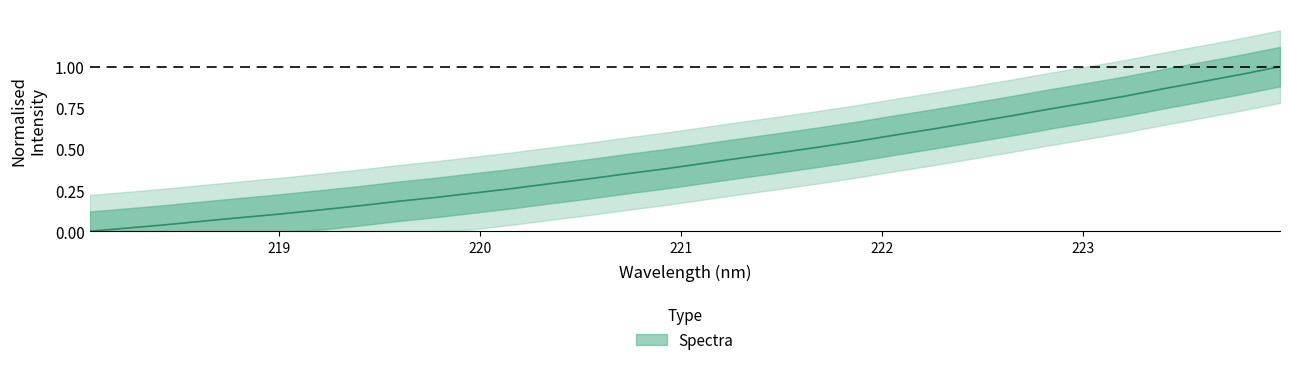

Read the value at 220.3533.

0.3